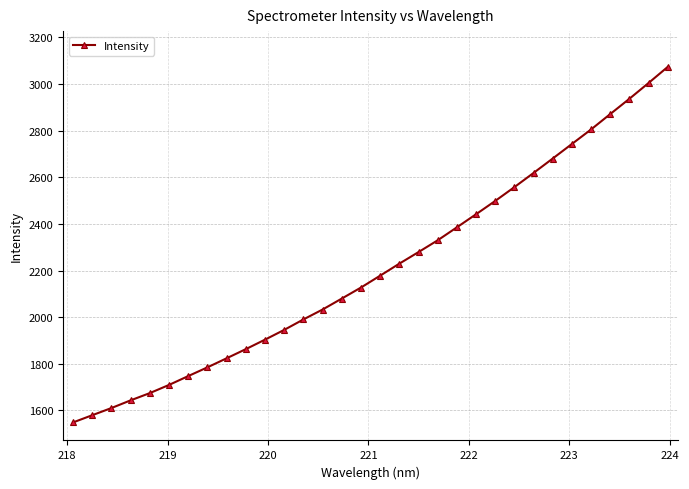

What is the difference between the maximum and minimum values?

1525.1